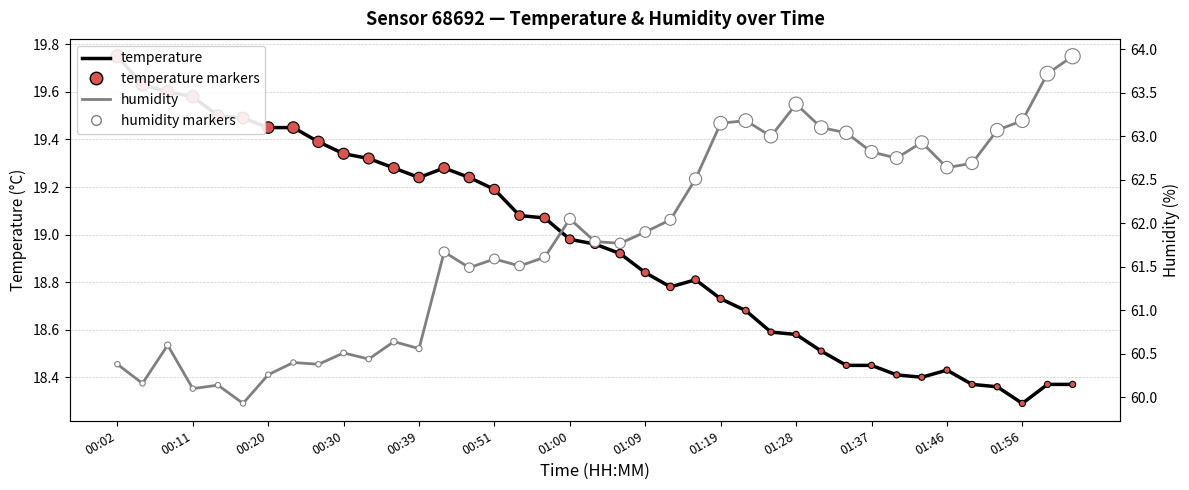

Is the value of temperature markers at 37 greater than the value of temperature at 20?

No